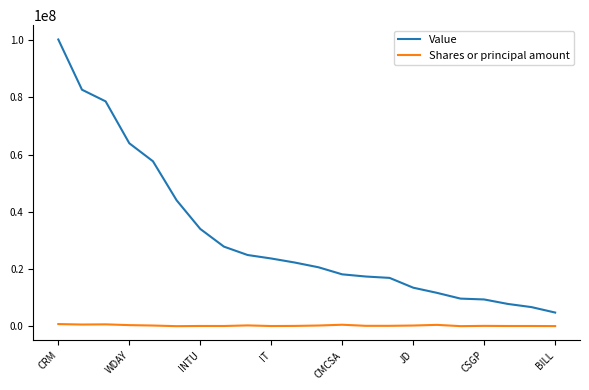

Rank the series by their maximum value, from lowest to highest.

Shares or principal amount, Value